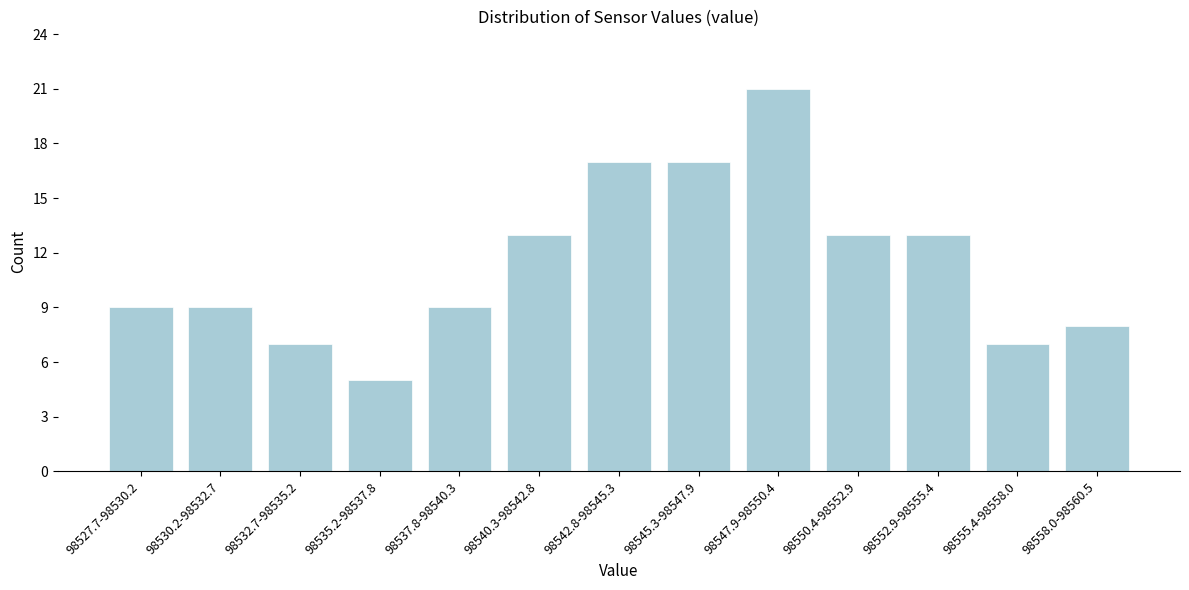

Reading right to left, list all the values displayed in this chart.

98558.0-98560.5=8	98555.4-98558.0=7	98552.9-98555.4=13	98550.4-98552.9=13	98547.9-98550.4=21	98545.3-98547.9=17	98542.8-98545.3=17	98540.3-98542.8=13	98537.8-98540.3=9	98535.2-98537.8=5	98532.7-98535.2=7	98530.2-98532.7=9	98527.7-98530.2=9